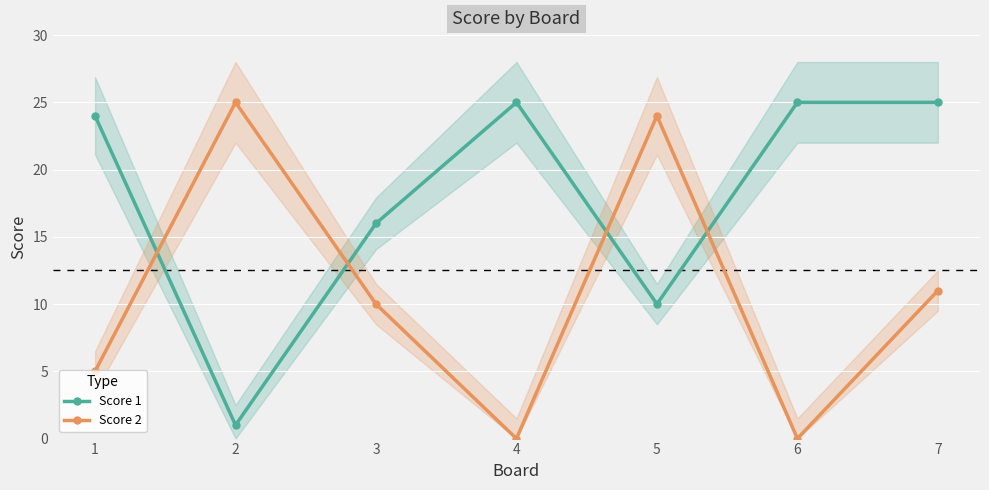

Reading left to right, transcribe all the data shown in this chart.

Score 1: 1=24	2=1	3=16	4=25	5=10	6=25	7=25
Score 2: 1=5	2=25	3=10	4=0	5=24	6=0	7=11